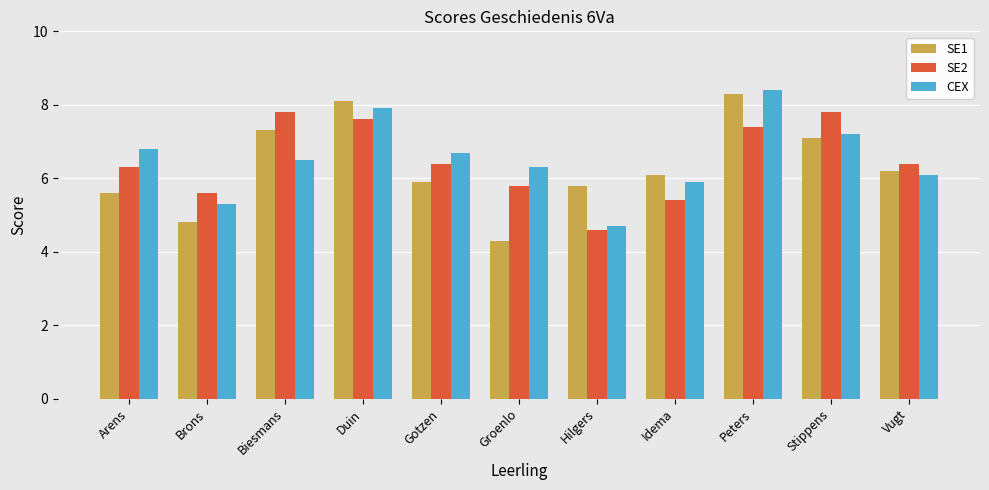

Which series has the widest spread of values?

SE1